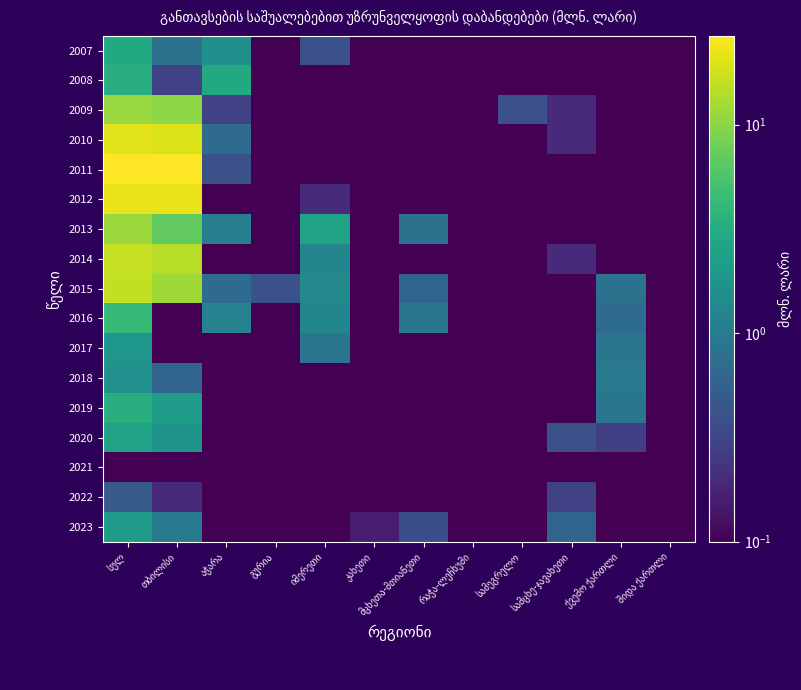

List the series in order of their peak value, highest first.

2011, 2012, 2010, 2014, 2015, 2013, 2009, 2016, 2008, 2019, 2007, 2020, 2023, 2017, 2018, 2022, 2021